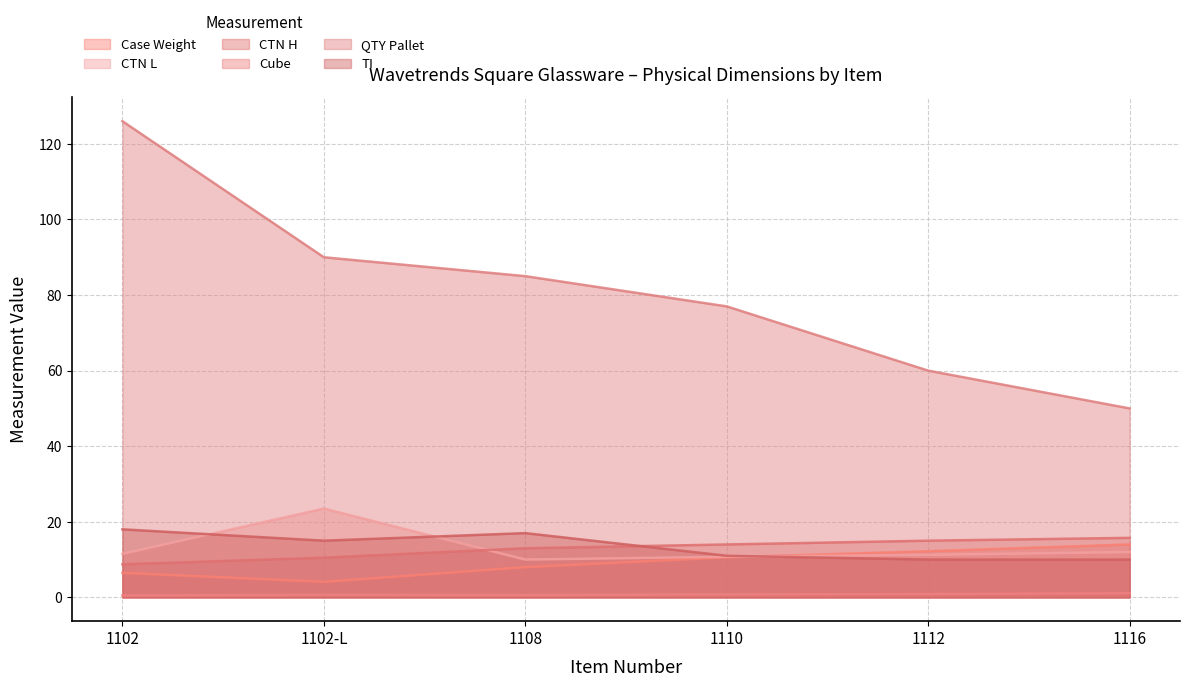

List the labels in order of TI value, largest first.

1102, 1108, 1102-L, 1110, 1112, 1116